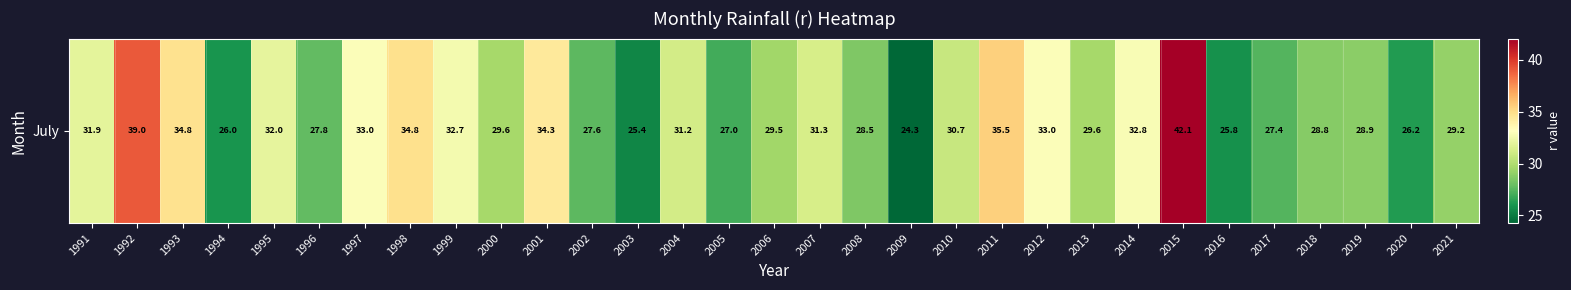

Reading right to left, extract all data points from this chart.

29.2	26.2	28.9	28.8	27.4	25.8	42.1	32.8	29.6	33.0	35.5	30.7	24.3	28.5	31.3	29.5	27.0	31.2	25.4	27.6	34.3	29.6	32.7	34.8	33.0	27.8	32.0	26.0	34.8	39.0	31.9